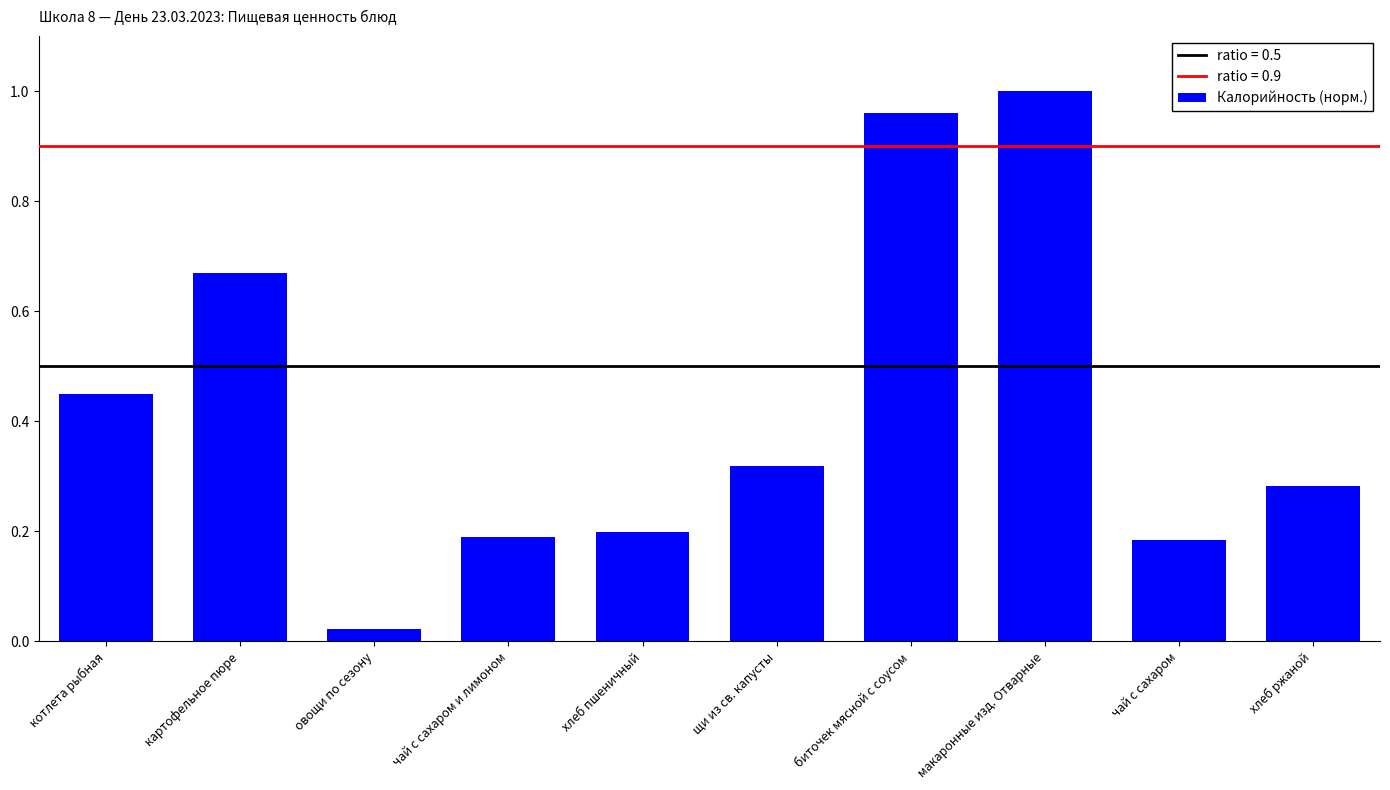

Between чай с сахаром и лимоном and картофельное пюре, which is larger?

картофельное пюре